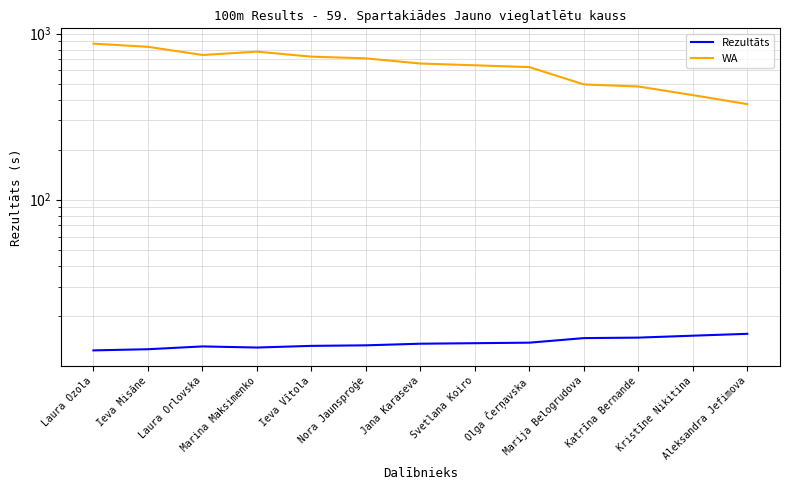

How many data points in WA are less than 660?

6